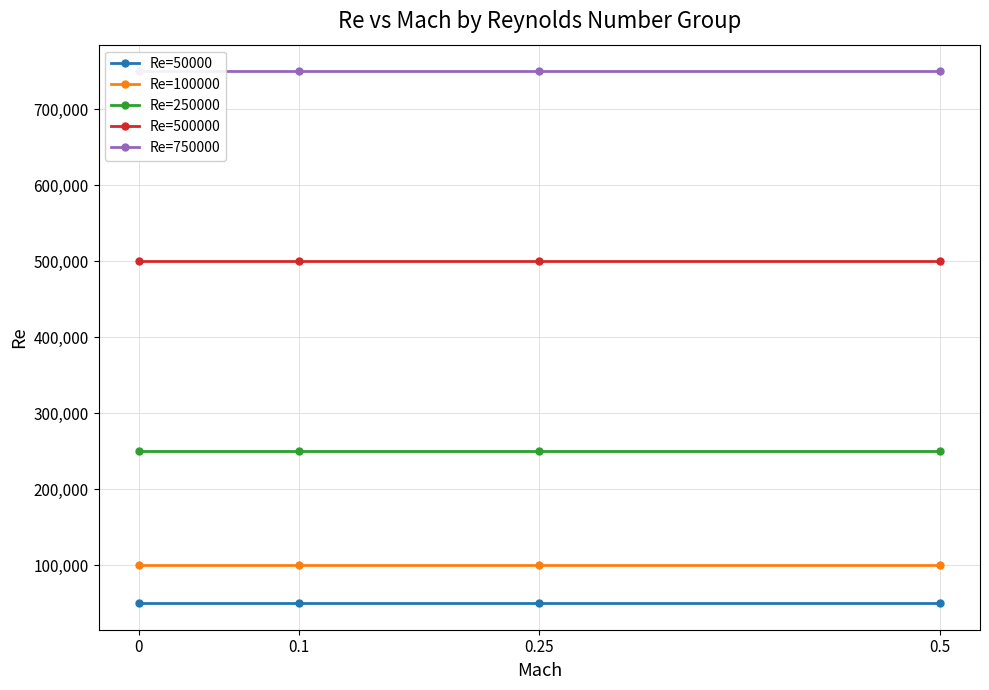

Reading left to right, extract all data points from this chart.

Re=50000: 50000	50000	50000	50000
Re=100000: 100000	100000	100000	100000
Re=250000: 250000	250000	250000	250000
Re=500000: 500000	500000	500000	500000
Re=750000: 750000	750000	750000	750000